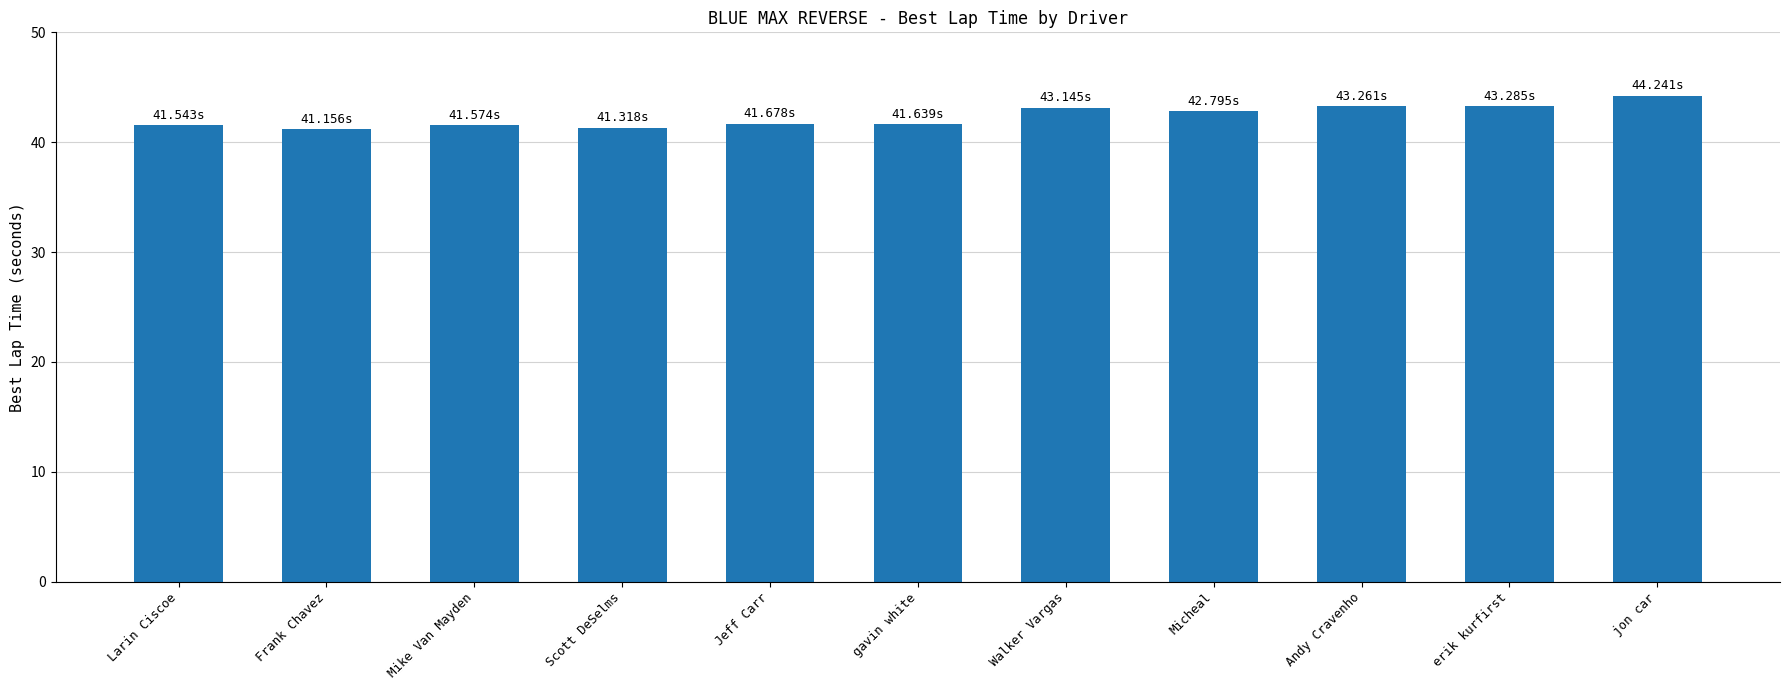

The chart shows a value of 12.5 at Mike Van Mayden. True or false?

False